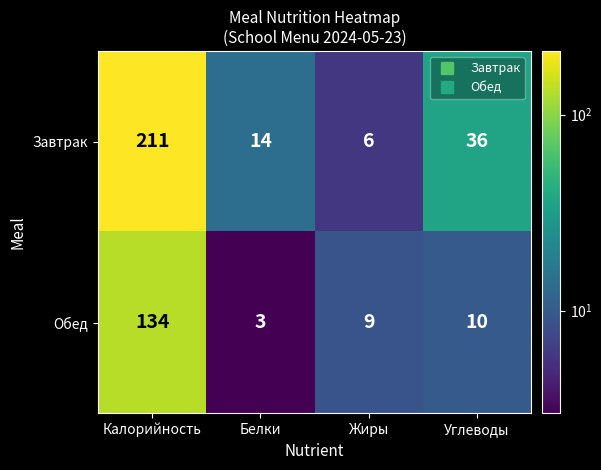

Reading left to right, extract all data points from this chart.

Завтрак: Калорийность=211	Белки=14	Жиры=6	Углеводы=36
Обед: Калорийность=134	Белки=3	Жиры=9	Углеводы=10